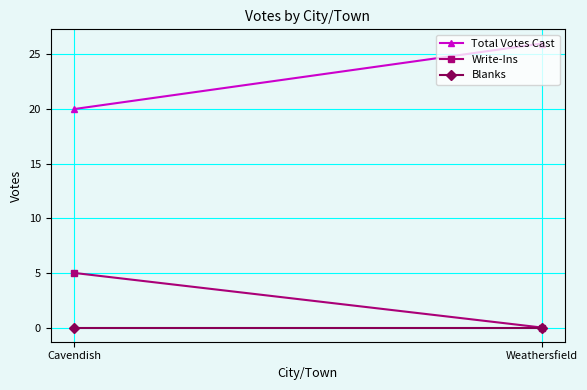

What is the sum of the Total Votes Cast values at Cavendish and Weathersfield?

46